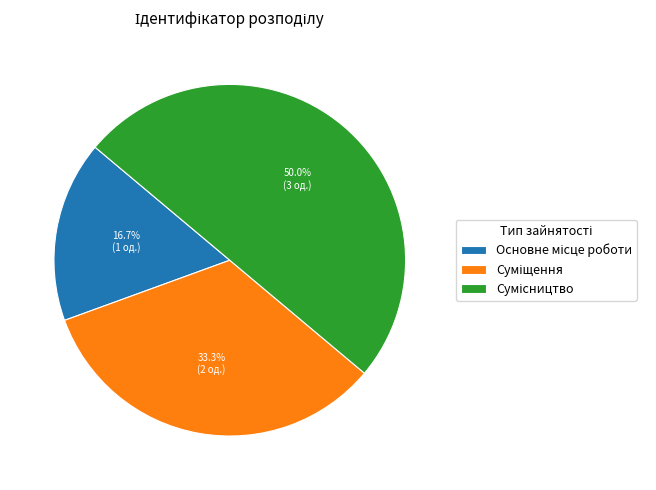

How many segments does this pie chart have?

3